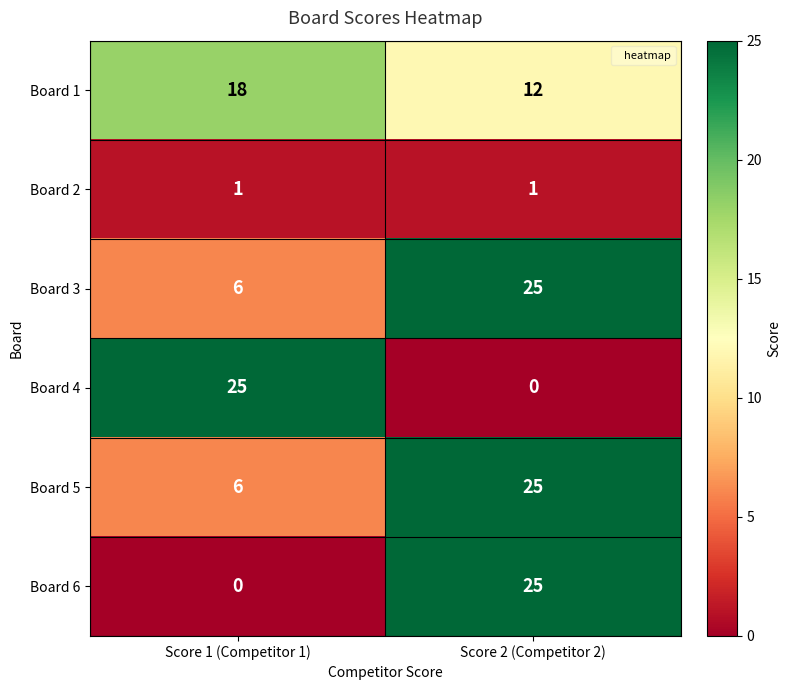

What is the lowest value of the Board 3 series?

6